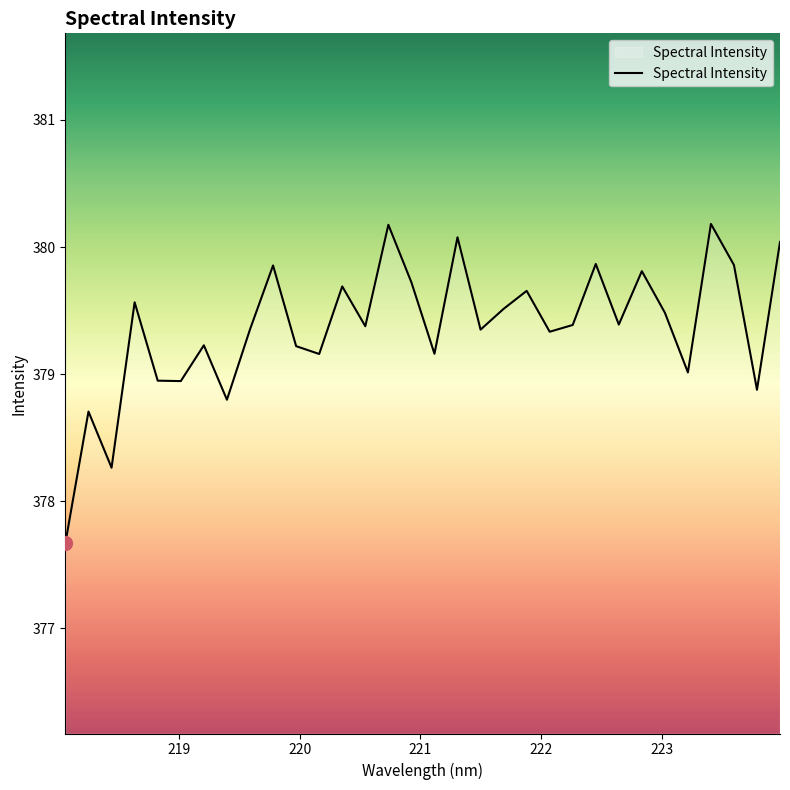

What is the smallest value displayed?

377.7